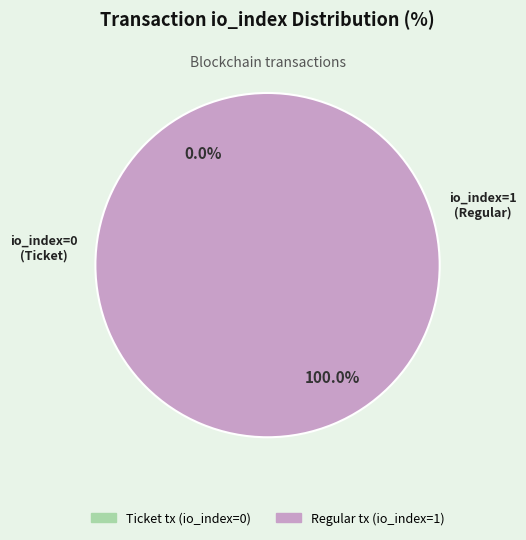

Rank the categories by value from lowest to highest.

Ticket tx (io_index=0), Regular tx (io_index=1)